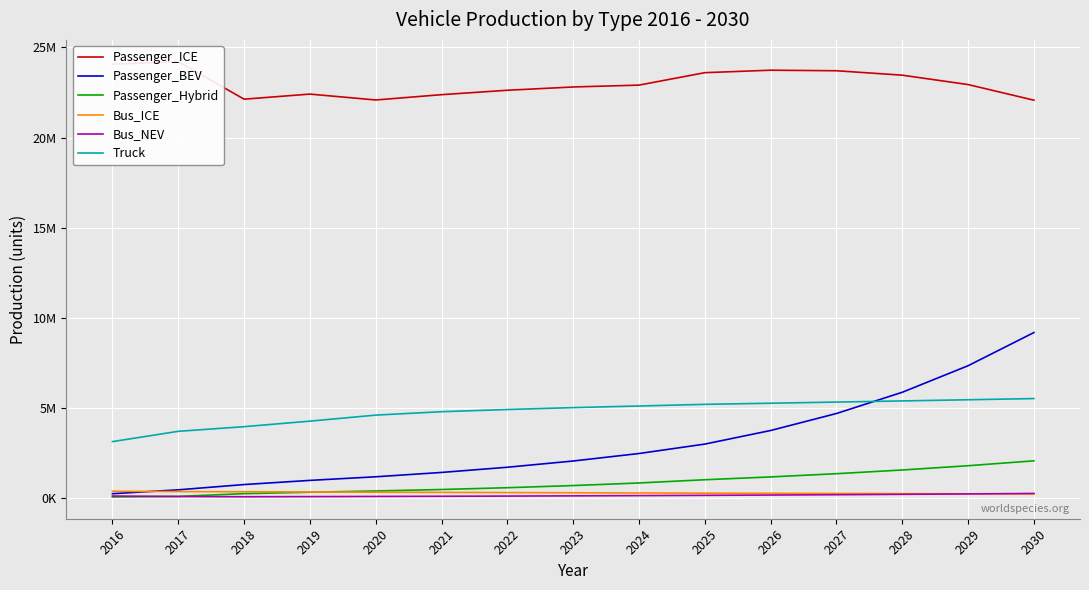

Reading left to right, transcribe all the data shown in this chart.

Passenger_ICE: 2016=24075700	2017=24214700	2018=22134458	2019=22416291	2020=22090129	2021=22384616	2022=22629147	2023=22810858	2024=22914235	2025=23603867	2026=23741396	2027=23710647	2028=23464571	2029=22944635	2030=22078050
Passenger_BEV: 2016=263000	2017=478000	2018=770000	2019=1001000	2020=1201200	2021=1441440	2022=1729728	2023=2075674	2024=2490808	2025=3013878	2026=3767348	2027=4709184	2028=5886481	2029=7358101	2030=9197626
Passenger_Hybrid: 2016=82000	2017=114000	2018=265000	2019=344500	2020=413400	2021=496080	2022=595296	2023=714355	2024=857226	2025=1037244	2026=1192830	2027=1371755	2028=1577518	2029=1814146	2030=2086268
Bus_ICE: 2016=398768	2017=381336	2018=370506	2019=358444	2020=346791	2021=335533	2022=324656	2023=314145	2024=303987	2025=294172	2026=284686	2027=275518	2028=266655	2029=258089	2030=249808
Bus_NEV: 2016=134032	2017=106680	2018=93010	2019=101155	2020=110155	2021=120110	2022=131136	2023=143360	2024=156925	2025=171994	2026=188751	2027=207402	2028=228180	2029=251346	2030=277200
Truck: 2016=3151159	2017=3721717	2018=3978557	2019=4285966	2020=4619592	2021=4808870	2022=4929835	2023=5035743	2024=5125403	2025=5216968	2026=5279232	2027=5342335	2028=5406289	2029=5471108	2030=5536805